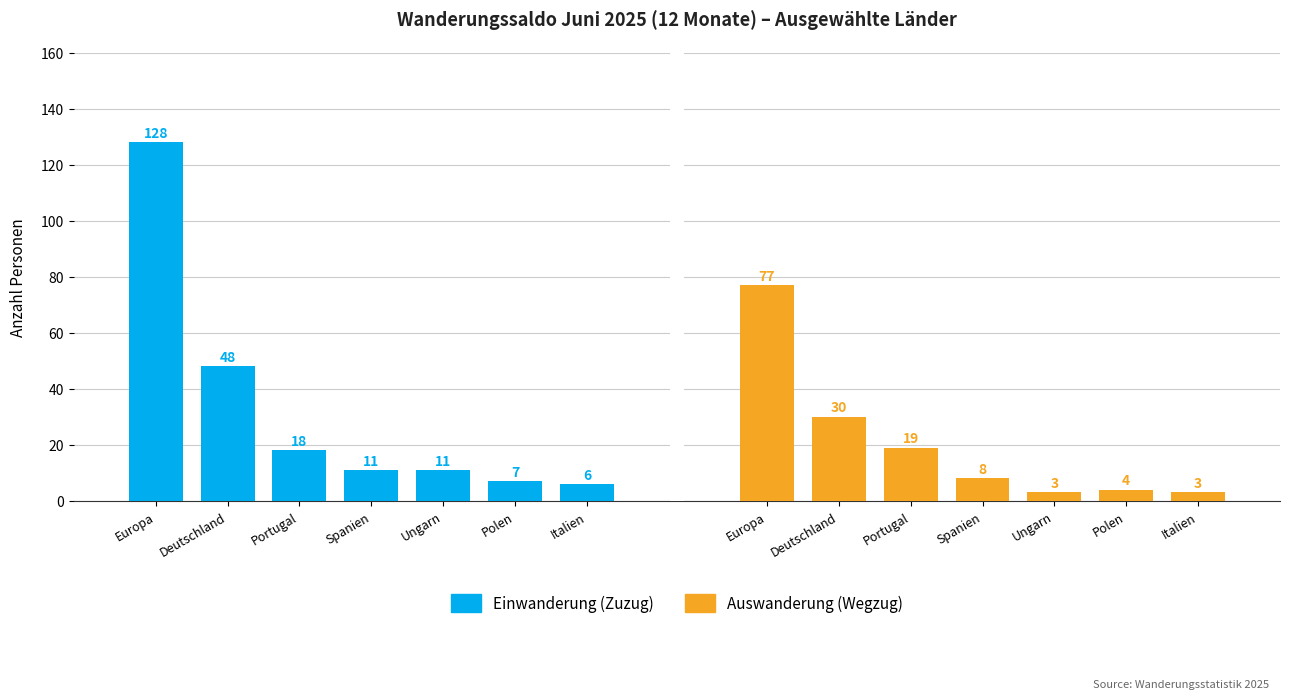

What are all the series names shown in the legend?

Einwanderung (Zuzug), Auswanderung (Wegzug)